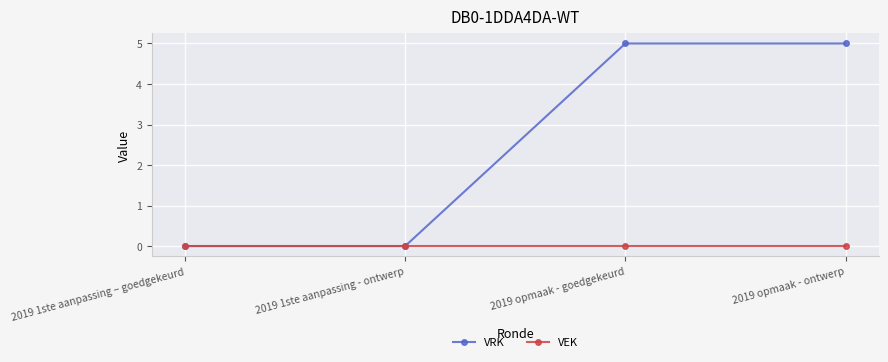

Is it true that VRK equals 5 at 2019 opmaak - ontwerp?

True